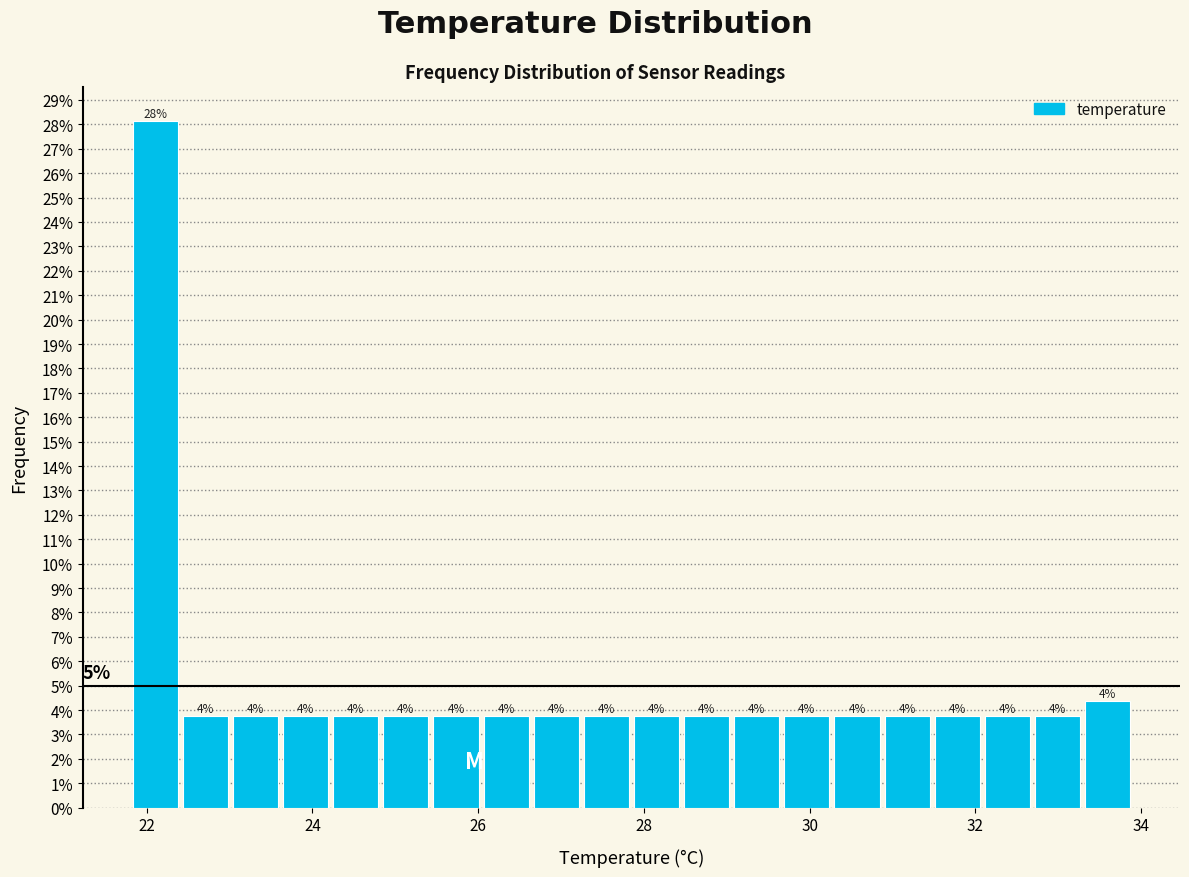

Around what value on the x-axis is the tallest bar? Give the approximate position of its centre, as read against the axis.

22.2